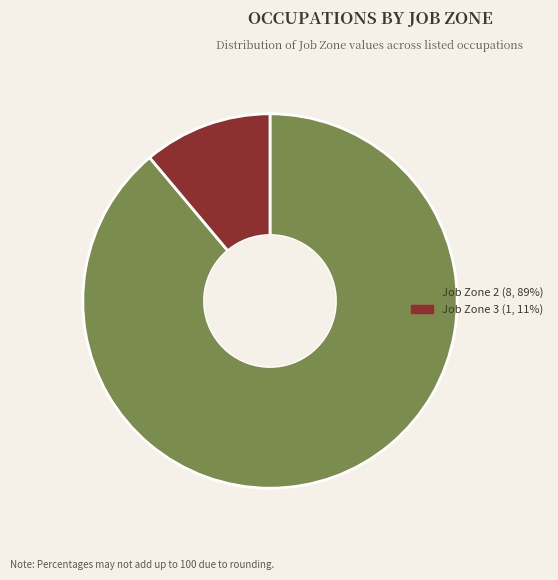

Does any single category account for the majority?

Yes